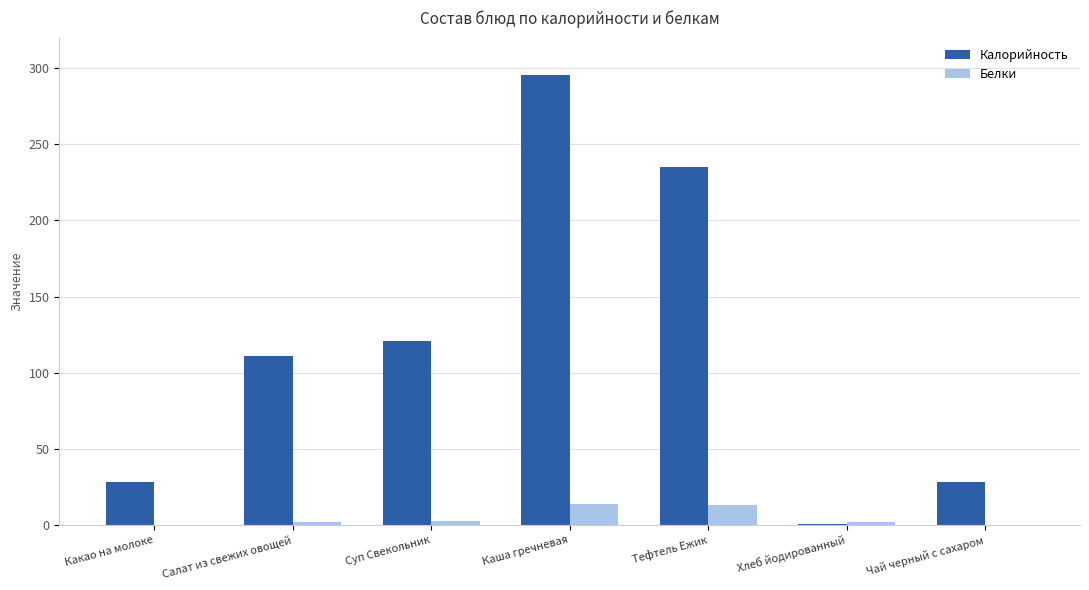

The value of Калорийность at Салат из свежих овощей is 111.0. True or false?

True